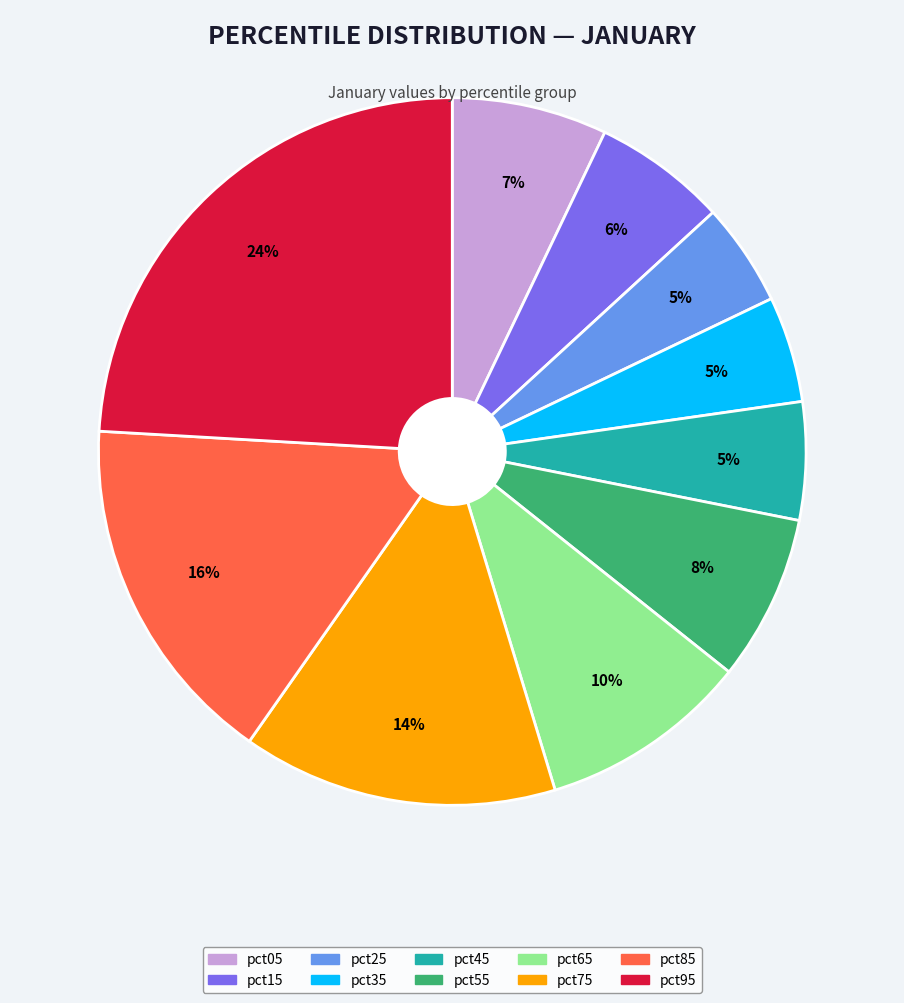

Between pct35 and pct85, which is larger?

pct85